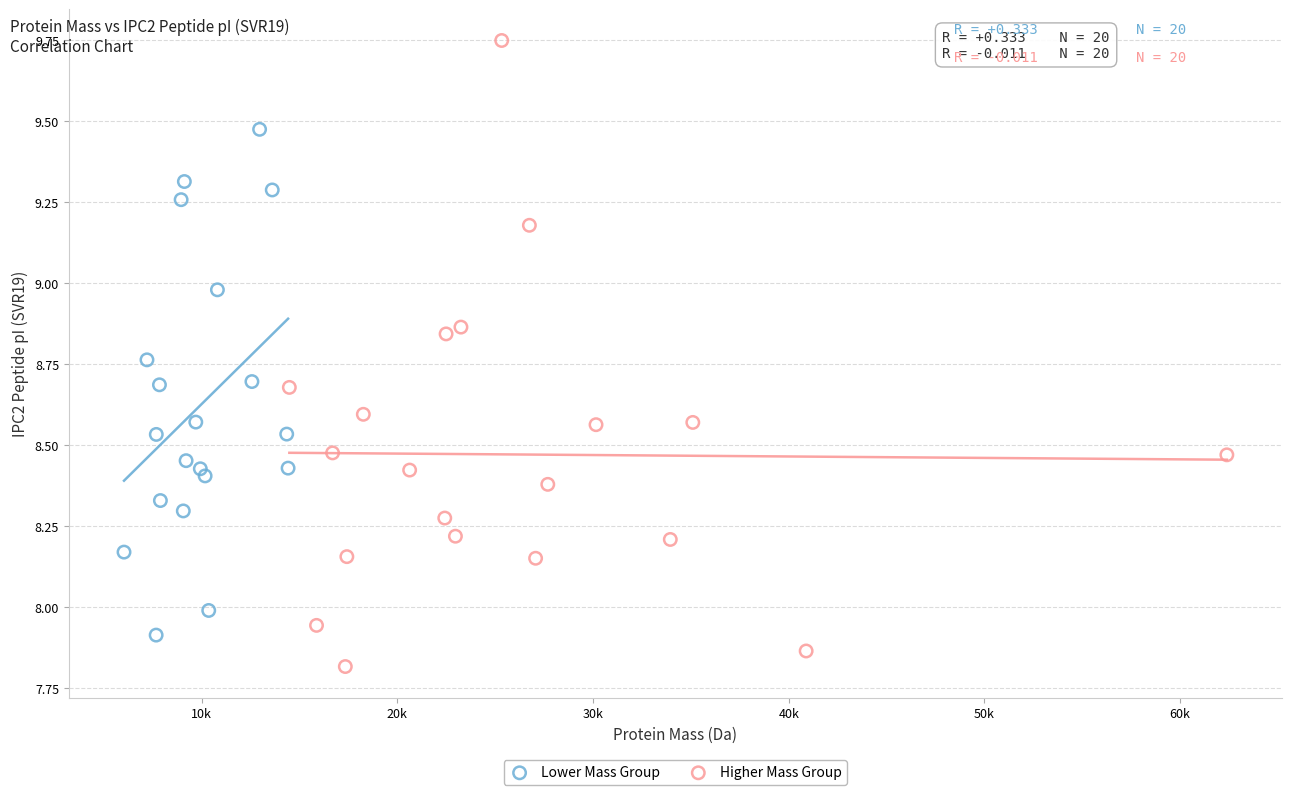

Which series has the widest spread of Y values?

Higher Mass Group